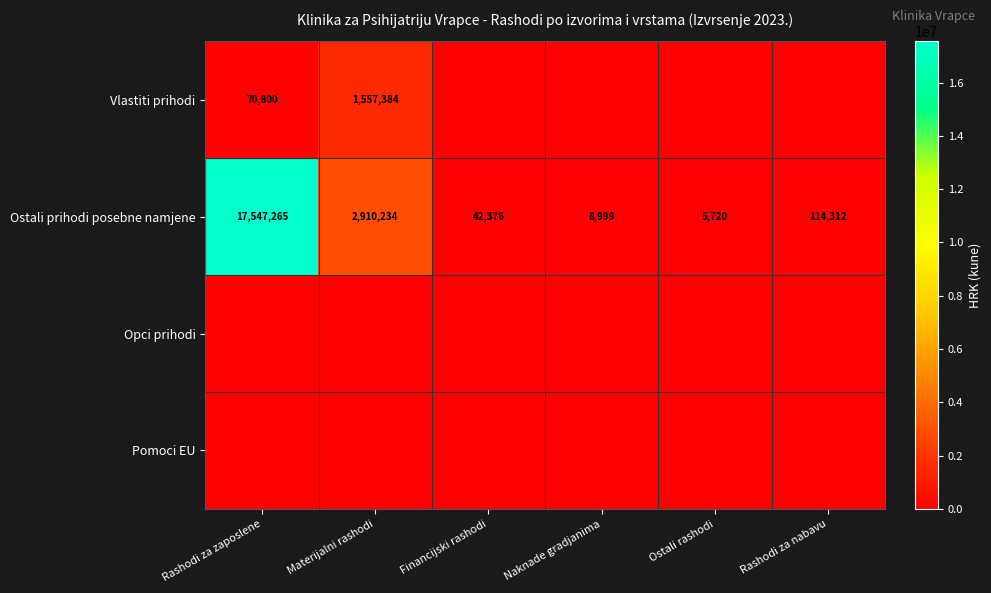

Is it true that Ostali prihodi posebne namjene equals 42376 at Financijski rashodi?

True